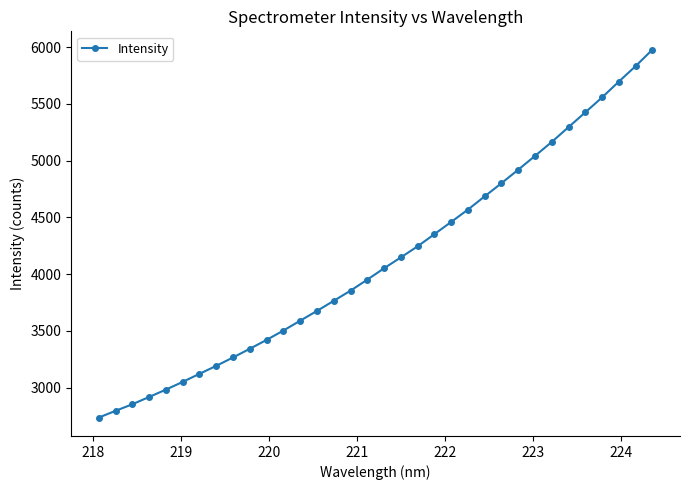

What is the value of the 30th point from the left?

5425.4